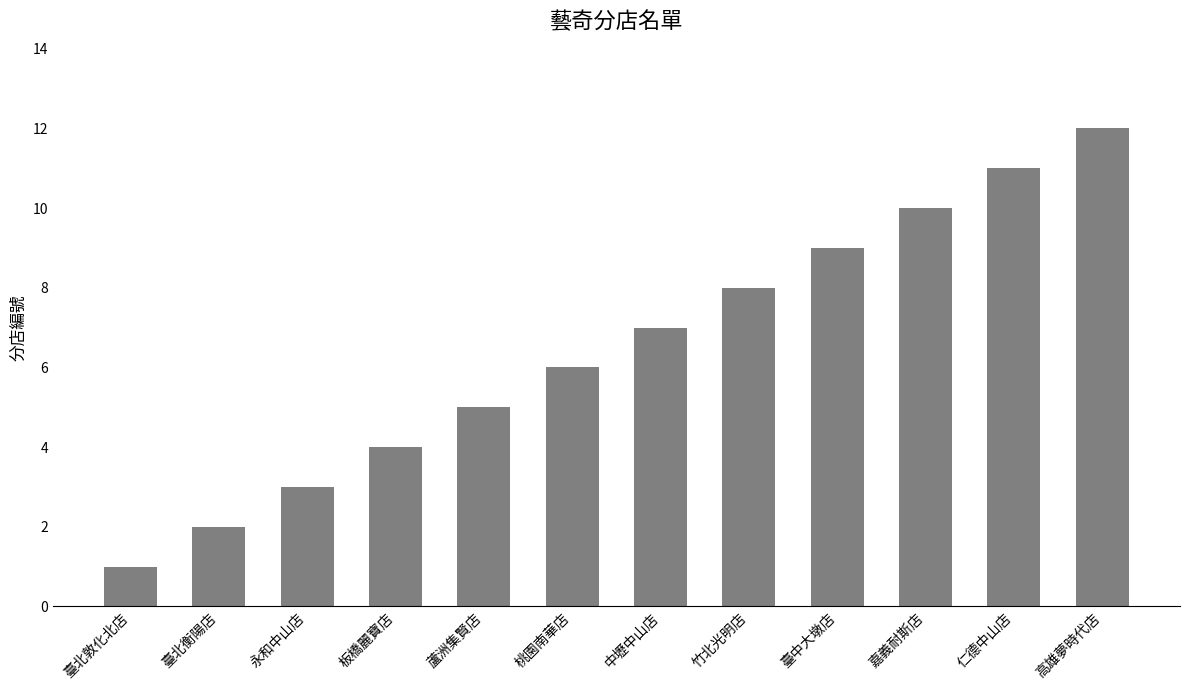

What is the maximum value shown in the chart?

12